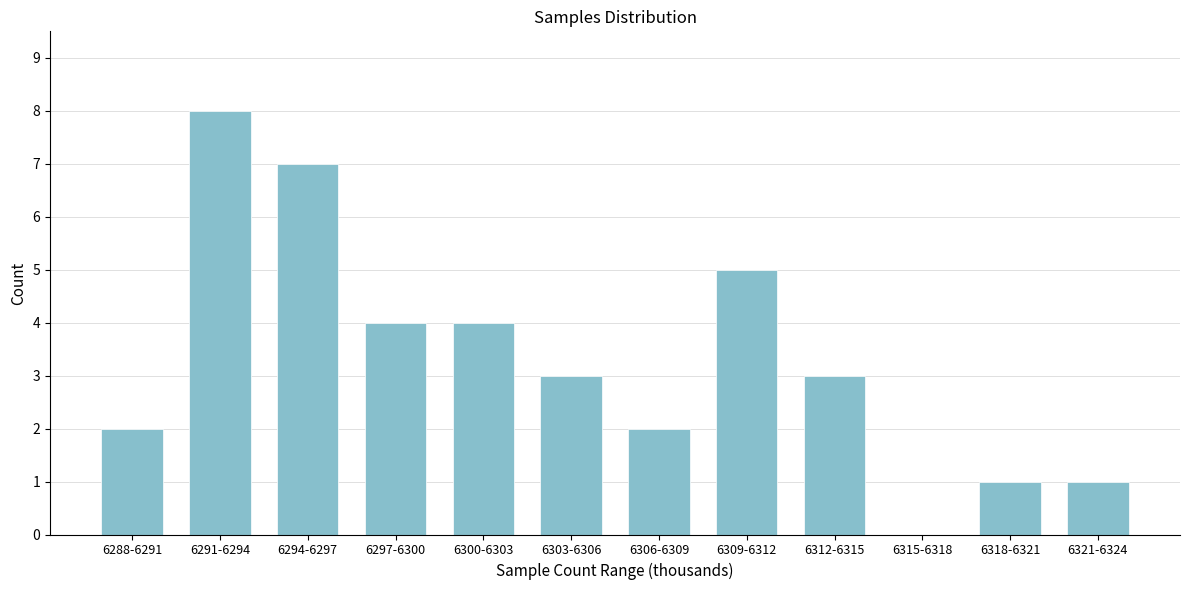

Reading left to right, extract all data points from this chart.

6288-6291=2	6291-6294=8	6294-6297=7	6297-6300=4	6300-6303=4	6303-6306=3	6306-6309=2	6309-6312=5	6312-6315=3	6315-6318=0	6318-6321=1	6321-6324=1